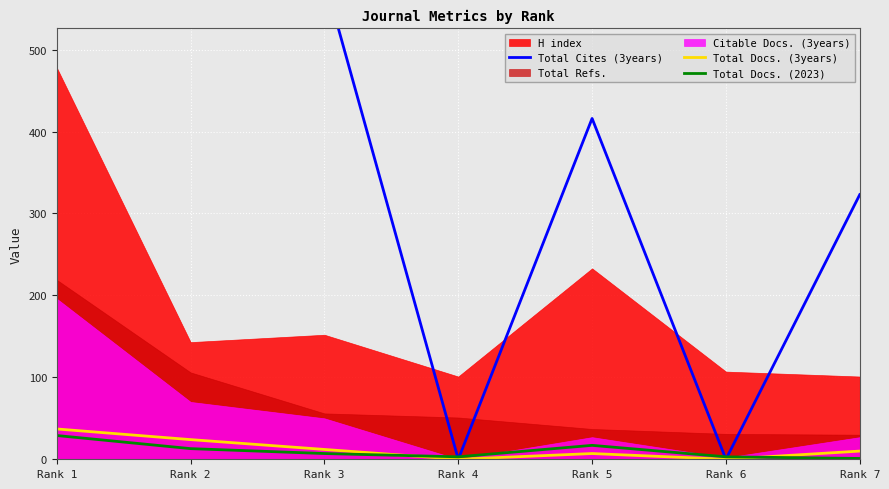

How many values in Total Docs. (3years) are above zero?

5